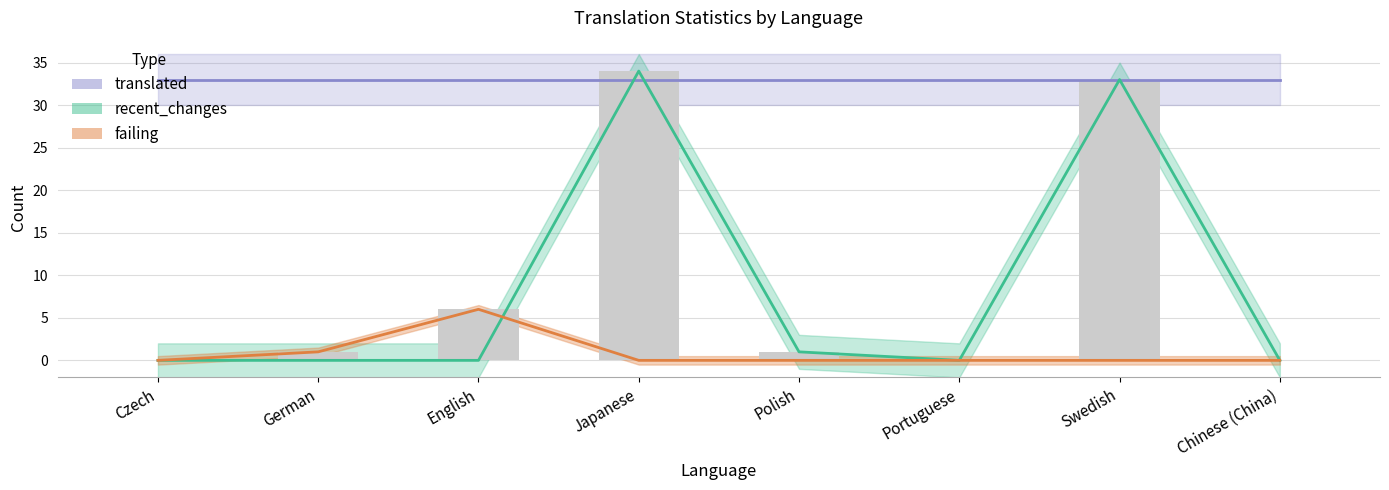

The failing series shows 0 at Portuguese. True or false?

True